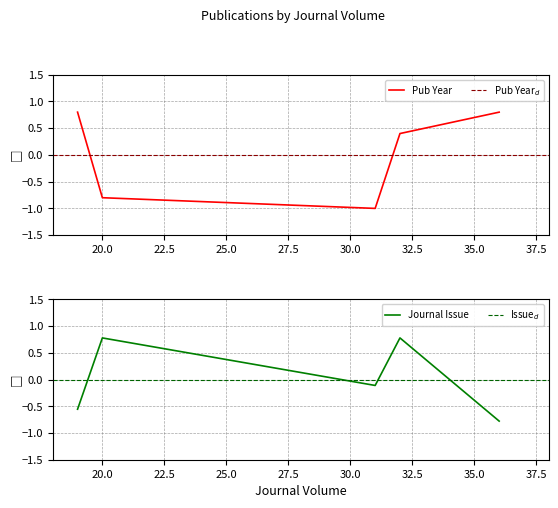

What is the highest value of the Publication Year series?

0.8